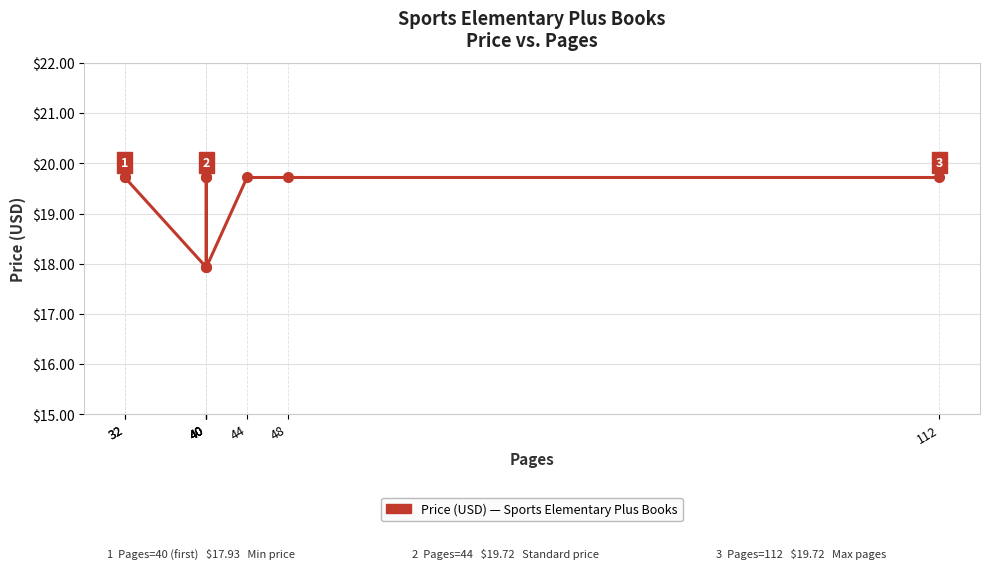

Count the number of data series in this chart.

1